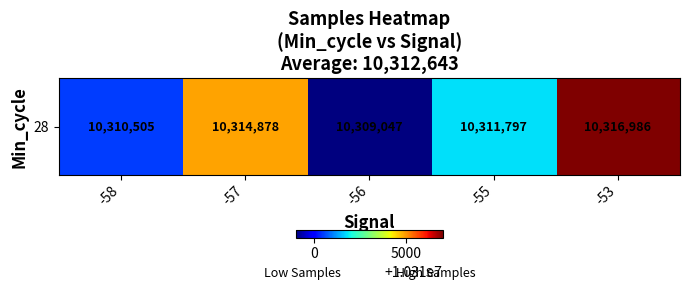

True or false: the data shows 16954069 at -56.

False